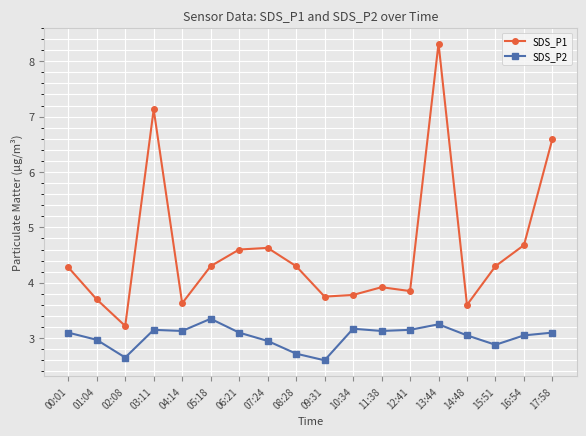

What is the sum of all SDS_P2 values?

54.5